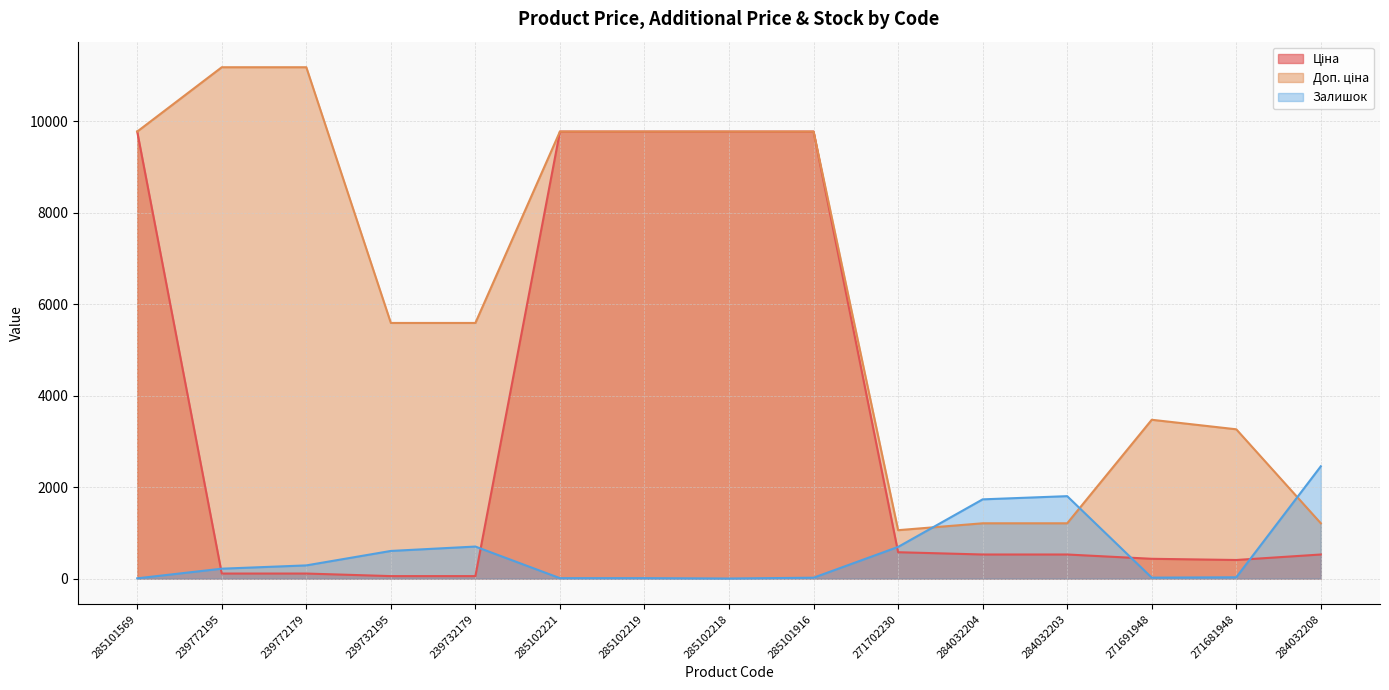

At which category is the sum across all series the highest?

285101916